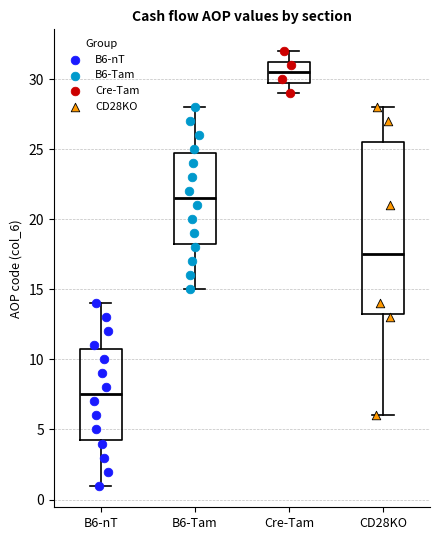

Where does the upper whisker of the box for B6-nT end on the y-axis? The values are not printed on the chart, so give them approximately, as read against the axis.

14.0